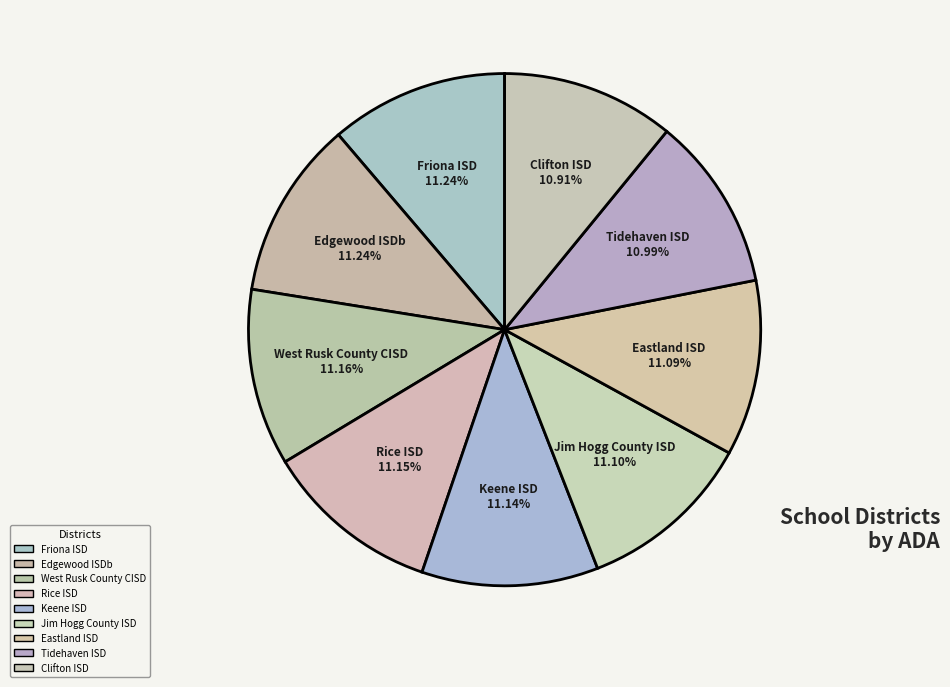

Approximately how many times larger is the value at Edgewood ISDb compared to Rice ISD?

1.0